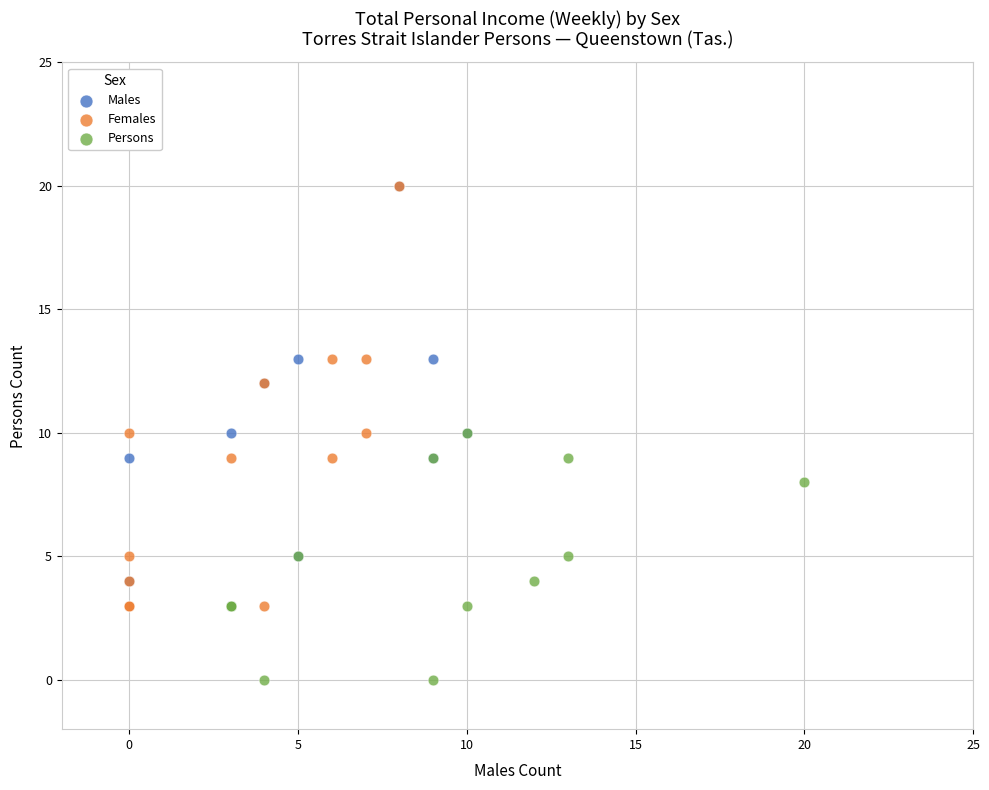

Which series contains the lowest Y value?

Persons